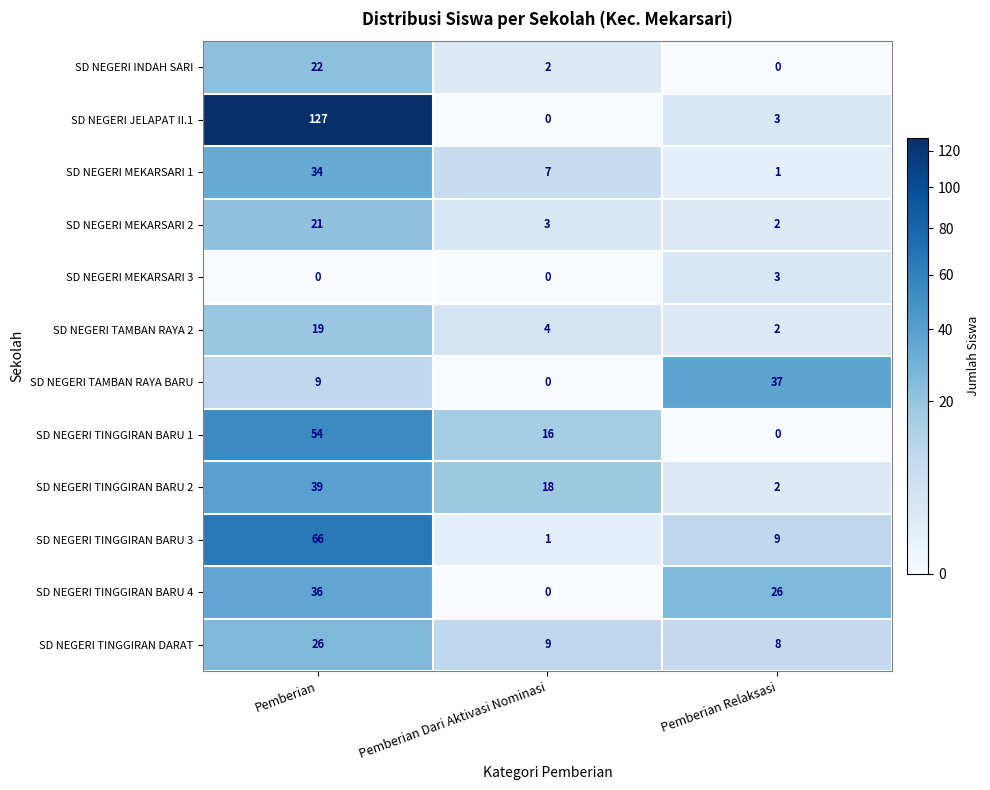

What is the greatest value displayed?

127